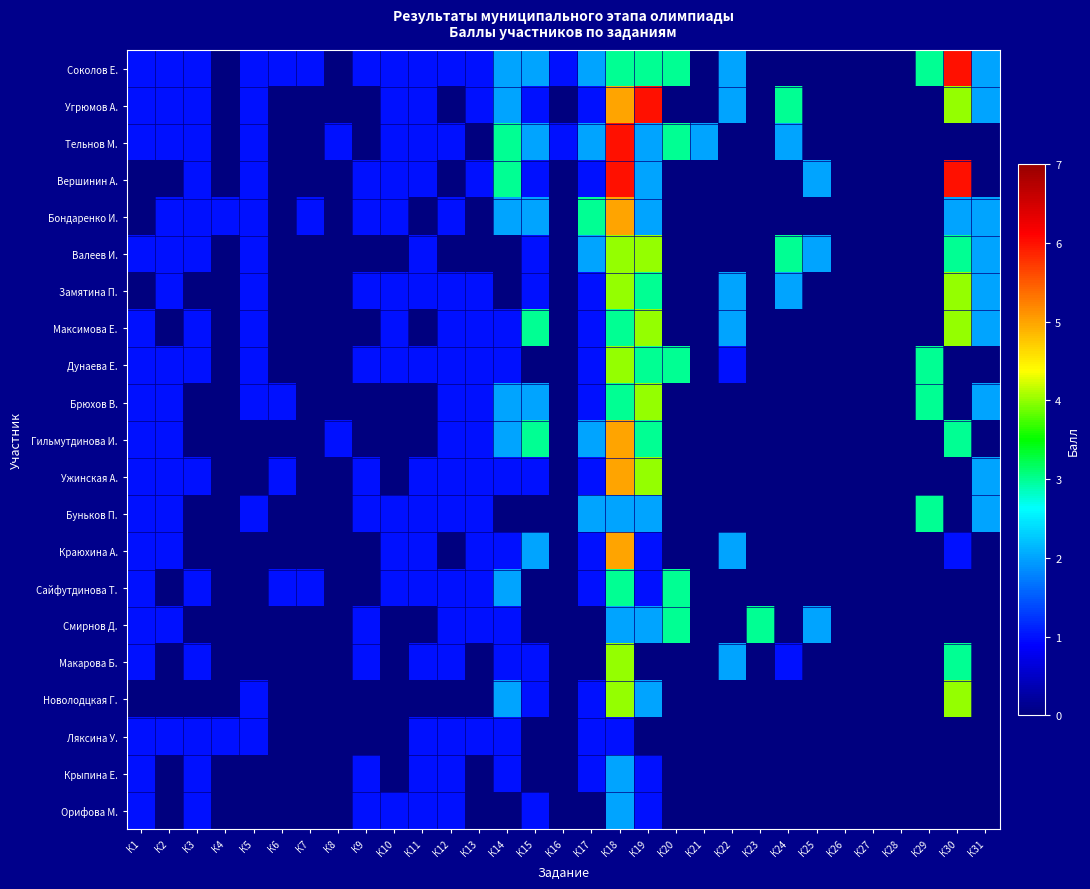

Which series has the largest total across all categories?

Соколов Е.